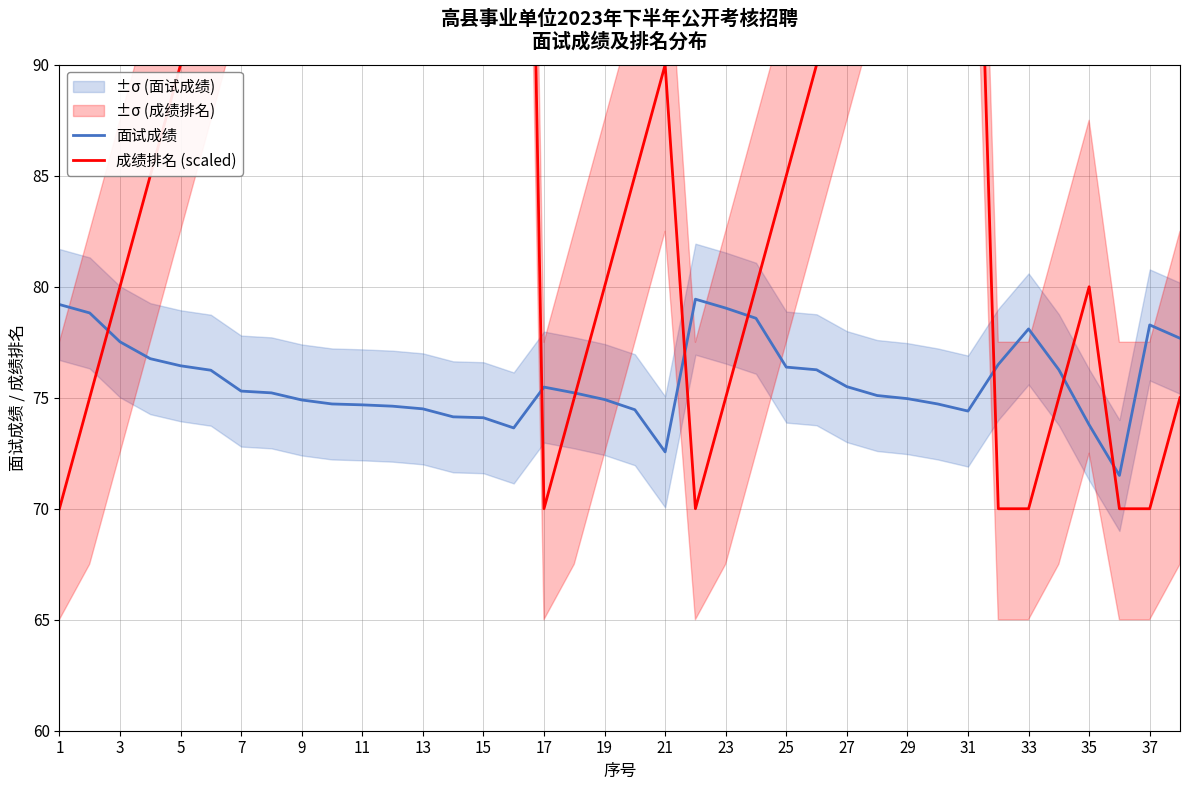

Is it true that 面试成绩 equals 104.6 at 1?

False